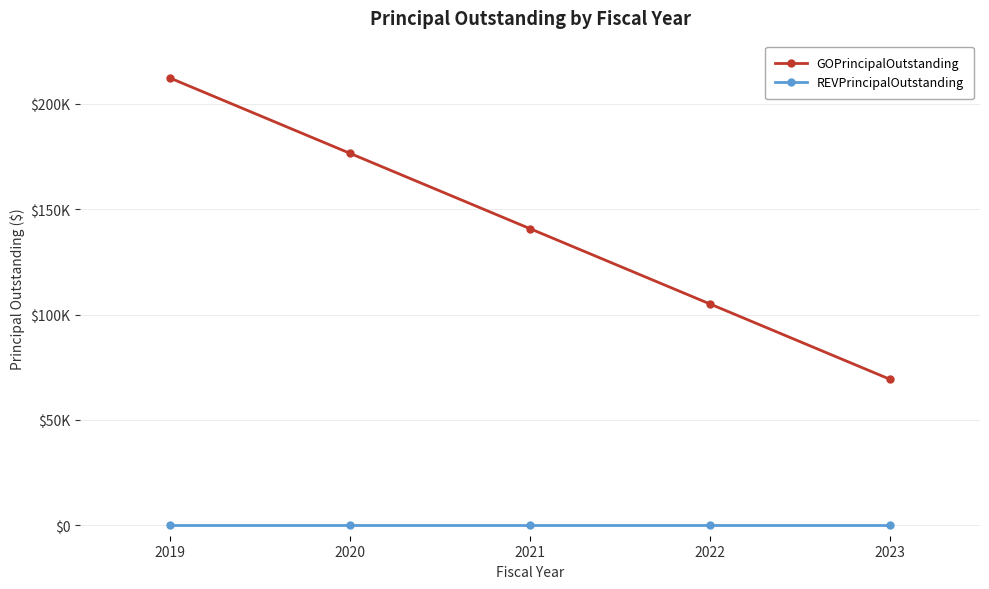

What are all the series names shown in the legend?

GOPrincipalOutstanding, REVPrincipalOutstanding